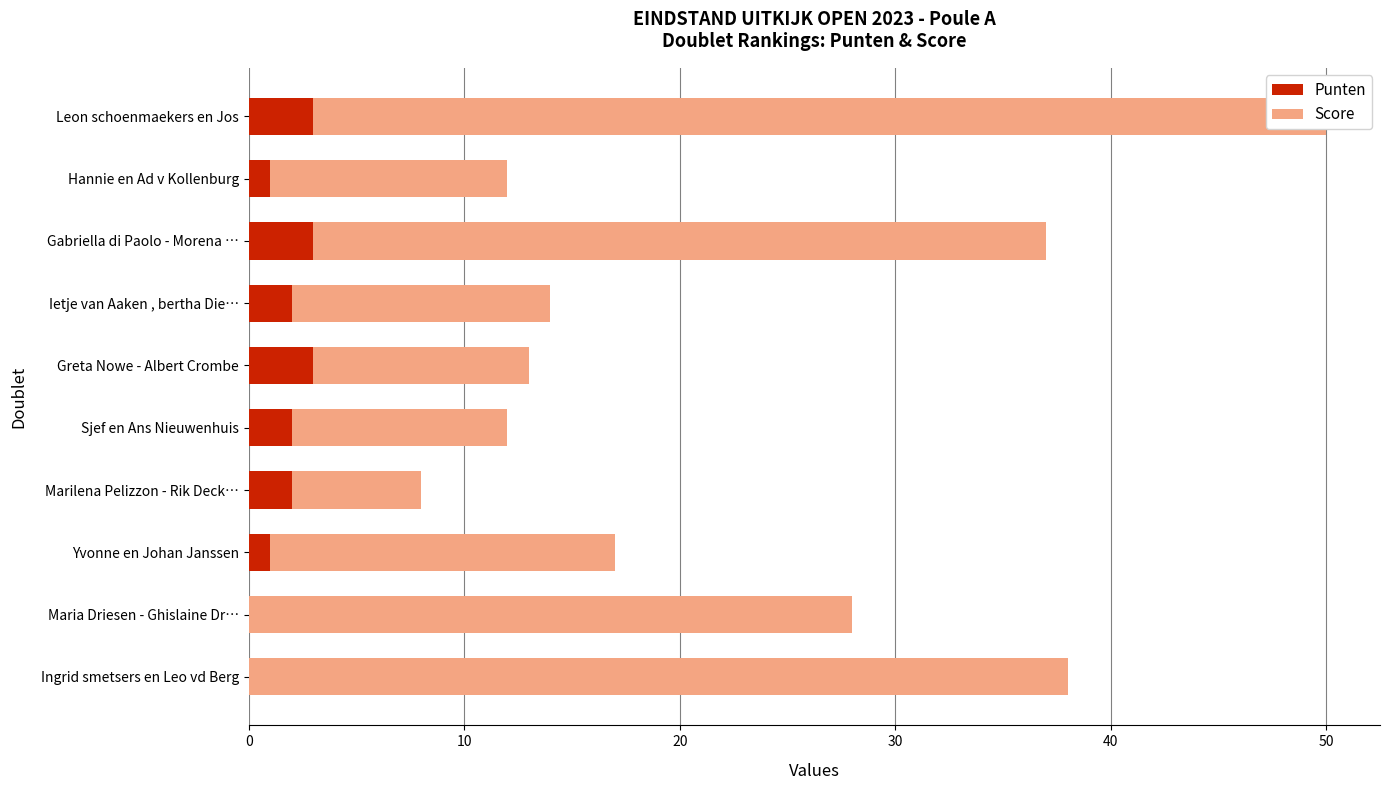

The Score series shows 10 at Sjef en Ans Nieuwenhuis. True or false?

True